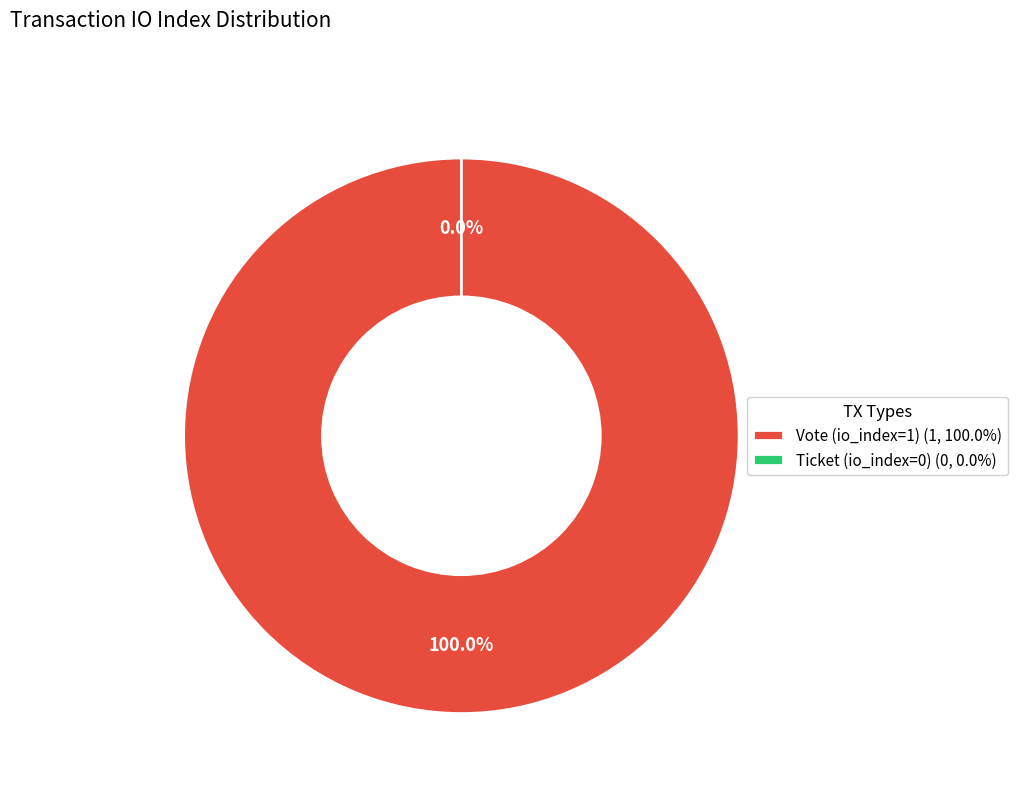

What percentage is NOT represented by Ticket (io_index=0)?

100.0%